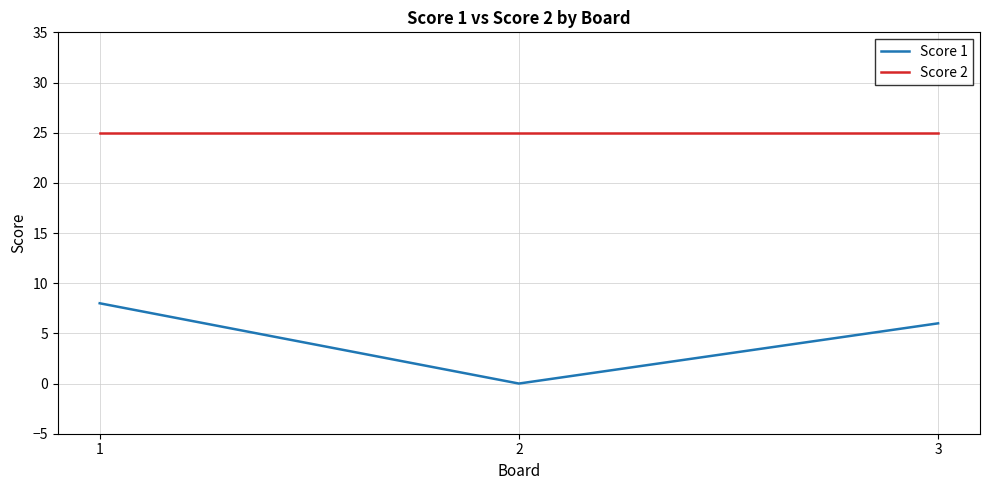

Reading left to right, transcribe all the data shown in this chart.

Score 1: 1=8	2=0	3=6
Score 2: 1=25	2=25	3=25